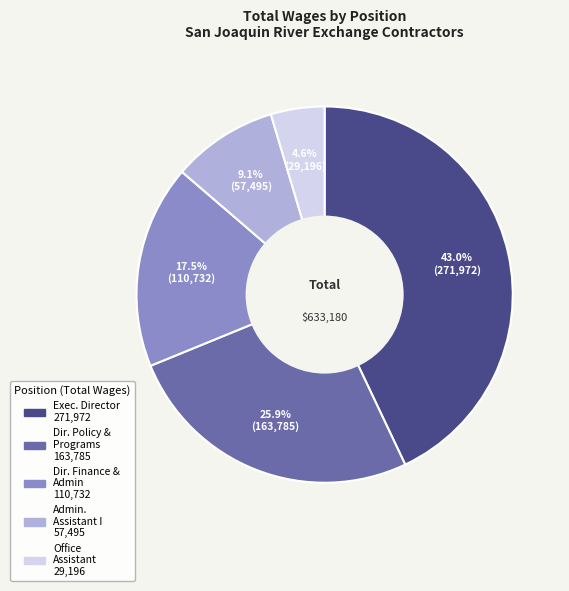

To the nearest percent, what is the difference between the largest and smallest slice percentages?

38%